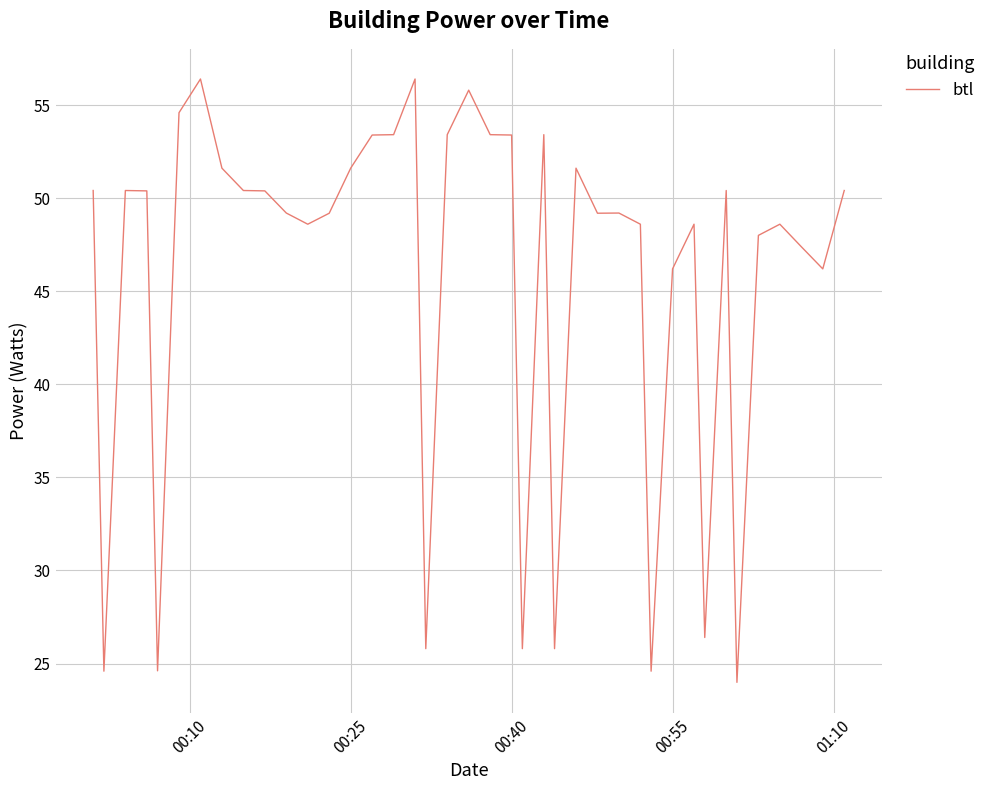

What is the minimum value shown in the chart?

24.0